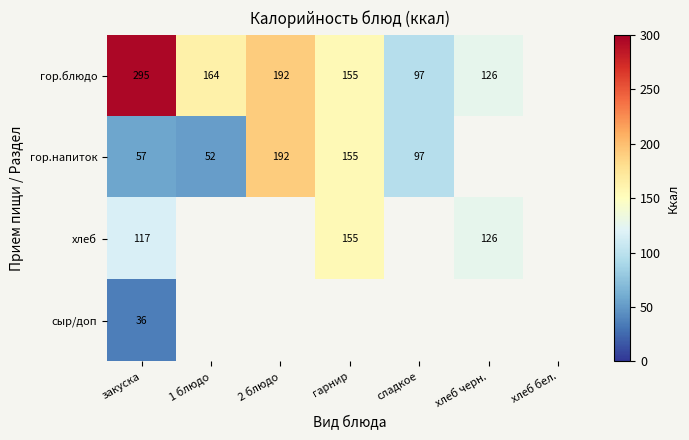

What is the difference between the гор.блюдо values at сладкое and закуска?

198